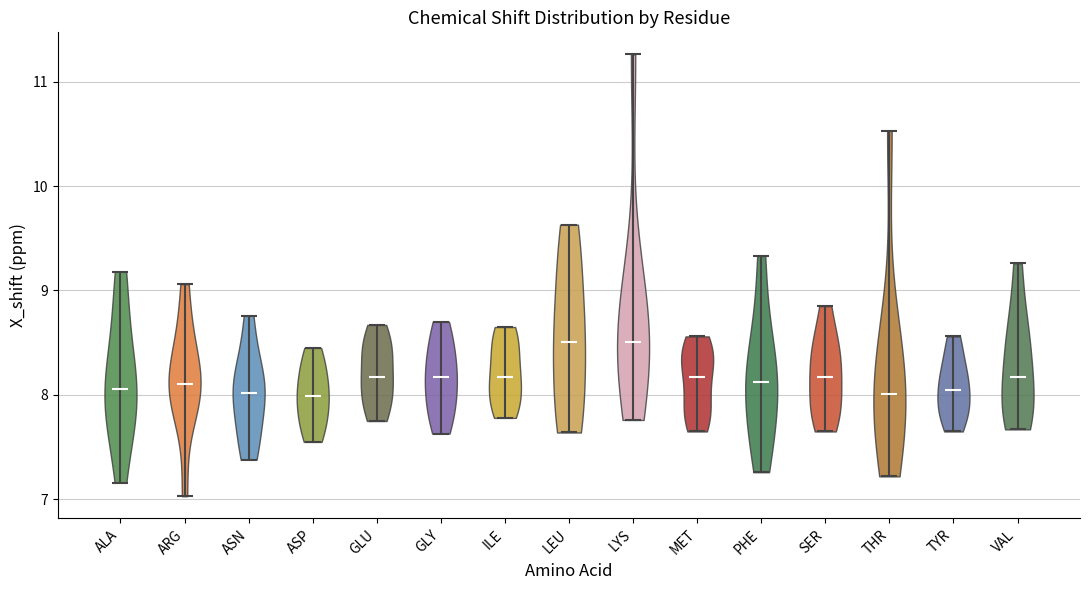

Reading left to right, read every violin against the y-axis: where its median line is, and the lowest and highest points it reaches. The values are not printed on the chart, so give them approximately, as read against the axis.

ALA: median line 8.1, lowest point 7.2, highest point 9.2
ARG: median line 8.1, lowest point 7.0, highest point 9.1
ASN: median line 8.0, lowest point 7.4, highest point 8.8
ASP: median line 8.0, lowest point 7.6, highest point 8.5
GLU: median line 8.2, lowest point 7.8, highest point 8.7
GLY: median line 8.2, lowest point 7.6, highest point 8.7
ILE: median line 8.2, lowest point 7.8, highest point 8.7
LEU: median line 8.5, lowest point 7.6, highest point 9.6
LYS: median line 8.5, lowest point 7.8, highest point 11.3
MET: median line 8.2, lowest point 7.7, highest point 8.6
PHE: median line 8.1, lowest point 7.3, highest point 9.3
SER: median line 8.2, lowest point 7.7, highest point 8.9
THR: median line 8.0, lowest point 7.2, highest point 10.5
TYR: median line 8.1, lowest point 7.7, highest point 8.6
VAL: median line 8.2, lowest point 7.7, highest point 9.3